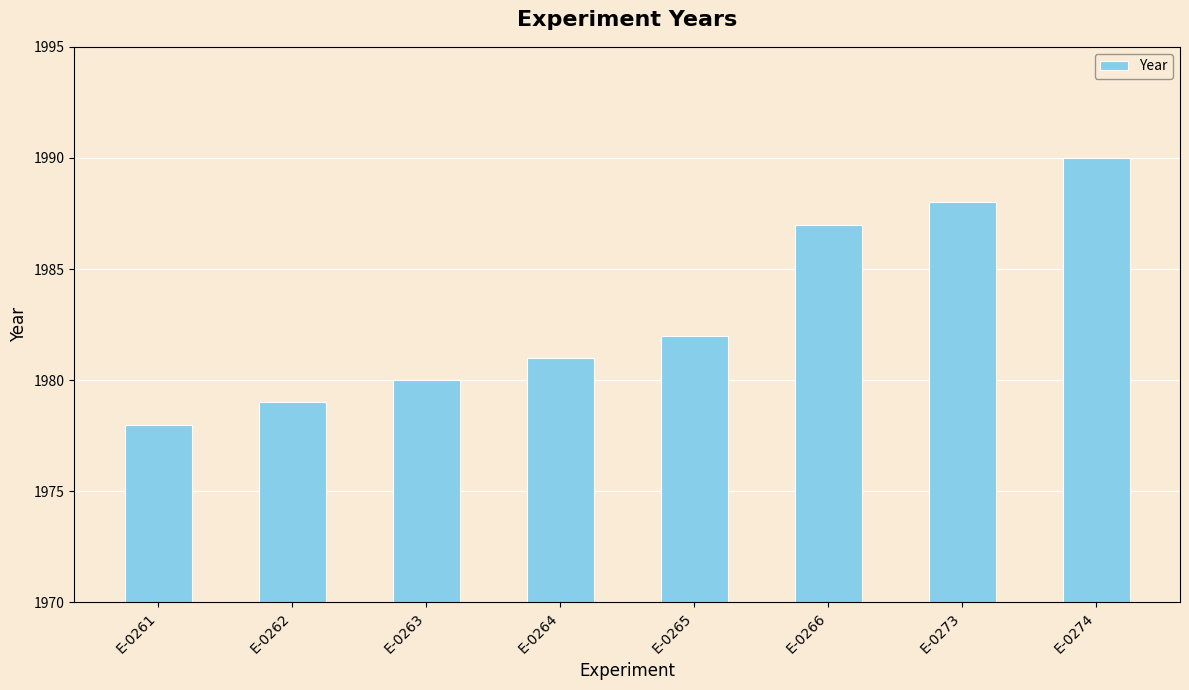

What is the maximum value shown in the chart?

1990